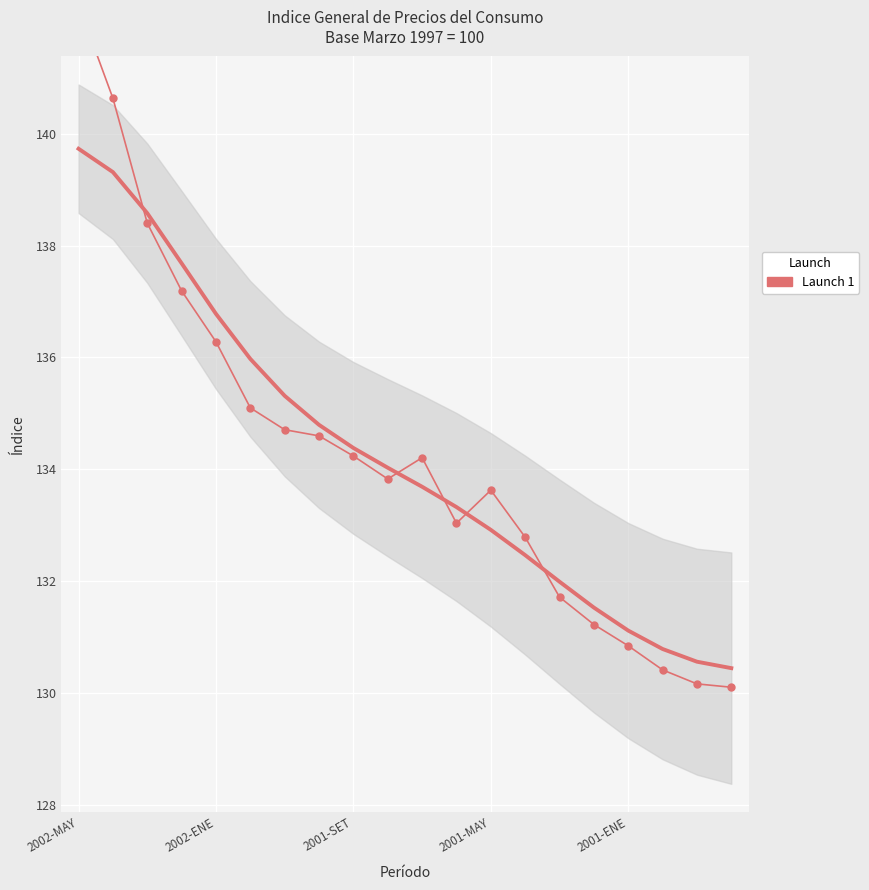

Which category has the highest value across all series?

2002-MAY